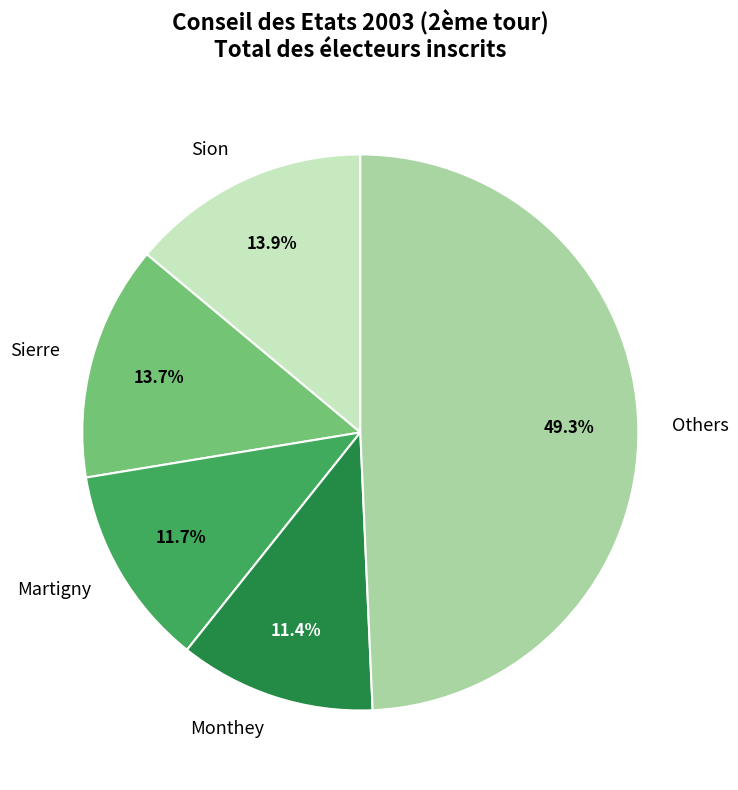

Does any single category account for the majority?

No